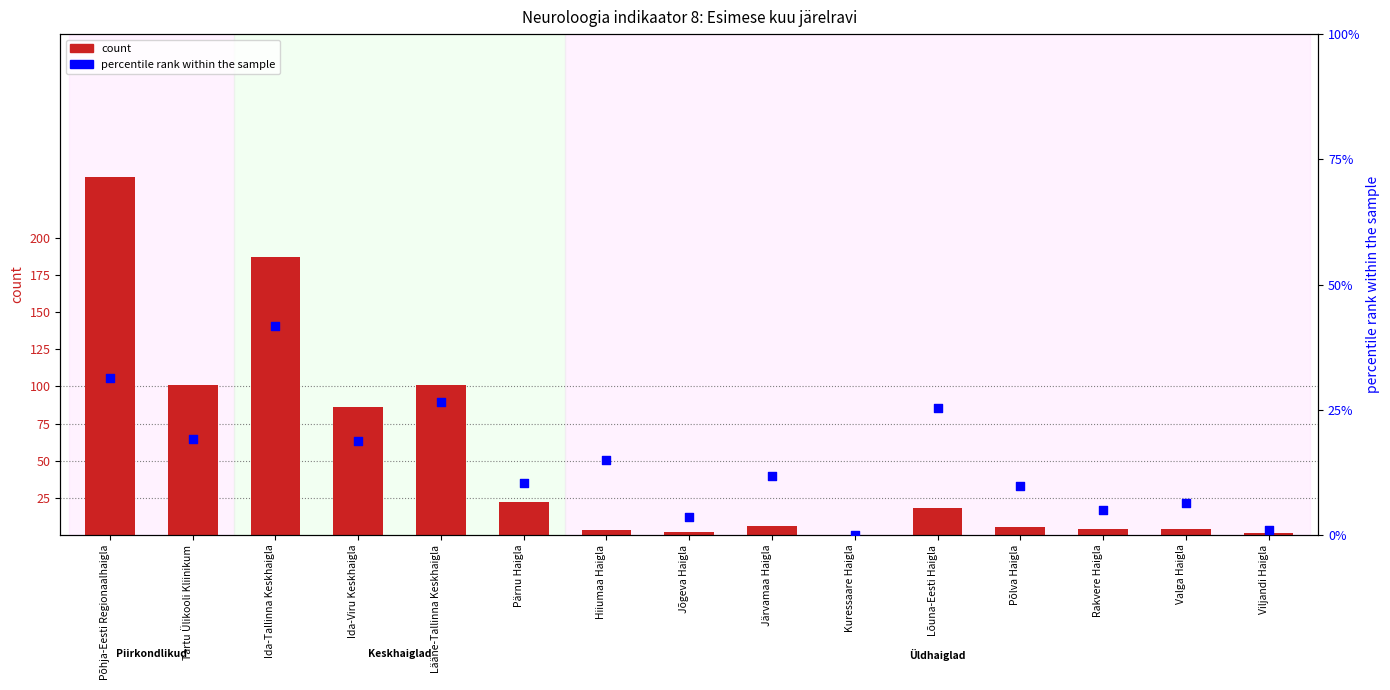

Is the value of count at Kuressaare Haigla greater than the value of percentile rank within the sample at Pärnu Haigla?

No